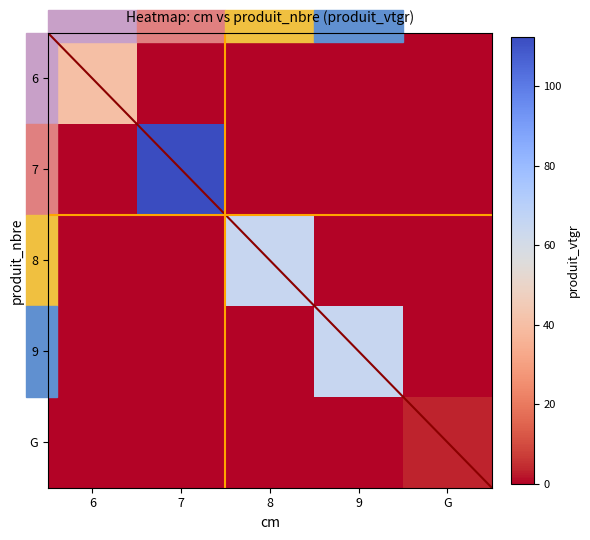

Between 7 and 8, which series saw the biggest shift?

7